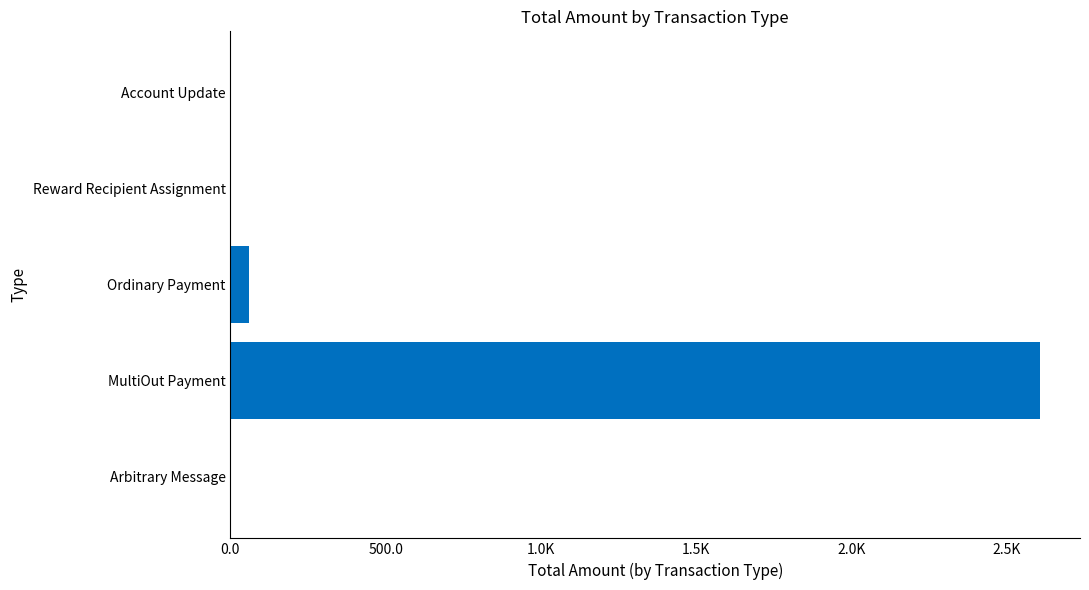

What is the difference between the maximum and minimum values?

2606.3